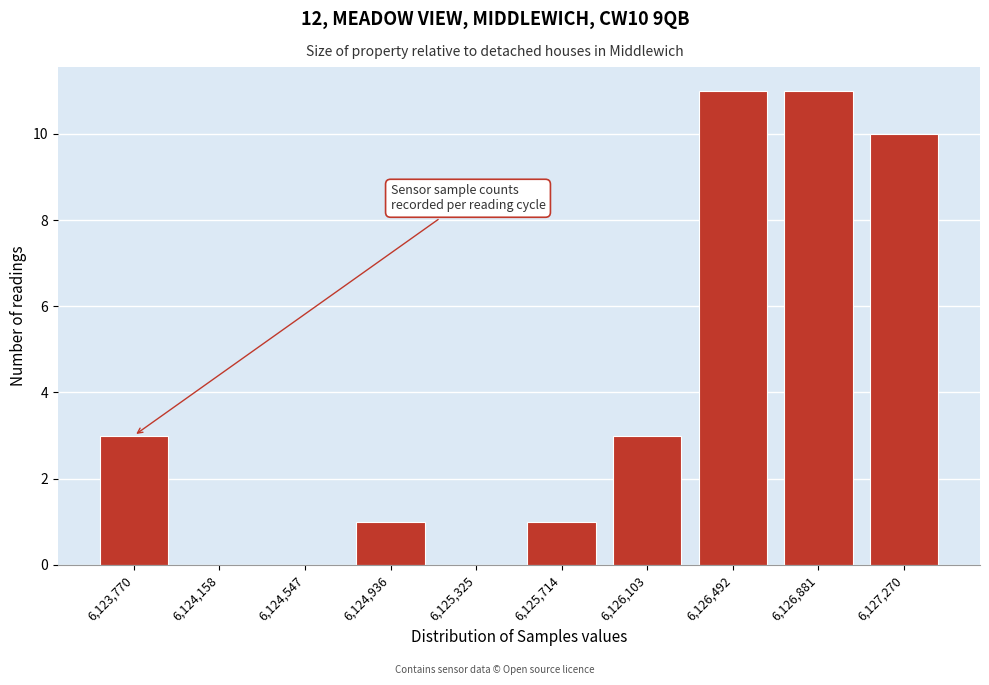

Reading left to right, transcribe all the data shown in this chart.

6,123,770=3	6,124,158=0	6,124,547=0	6,124,936=1	6,125,325=0	6,125,714=1	6,126,103=3	6,126,492=11	6,126,881=11	6,127,270=10